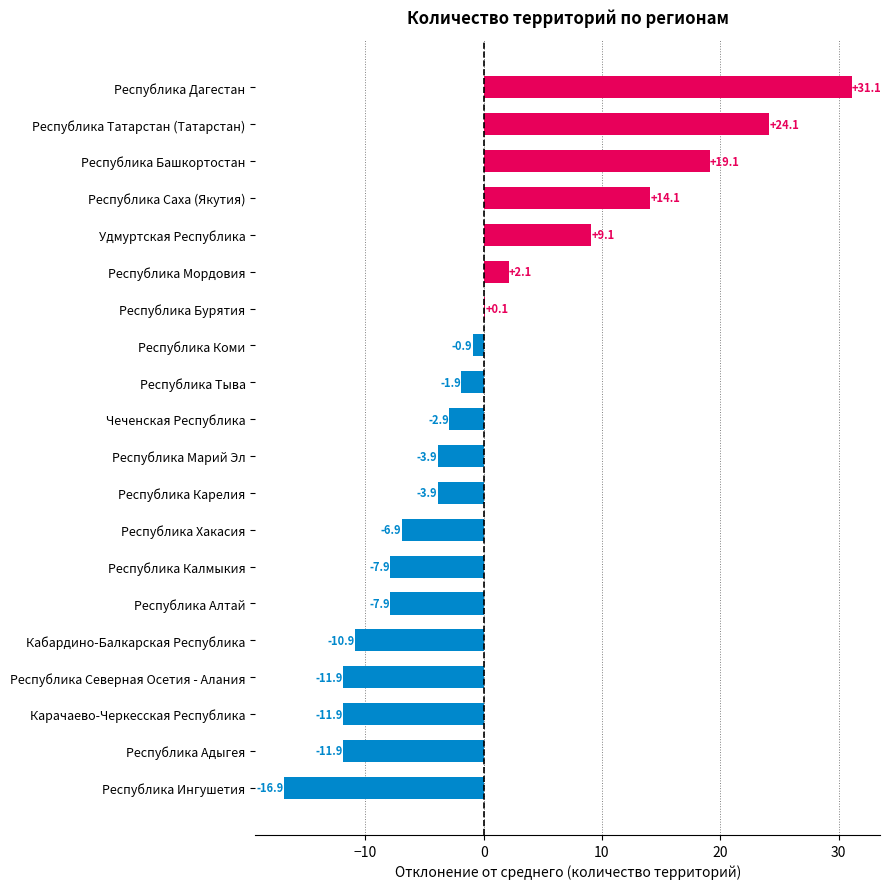

What is the approximate value at Карачаево-Черкесская Республика?

-11.9